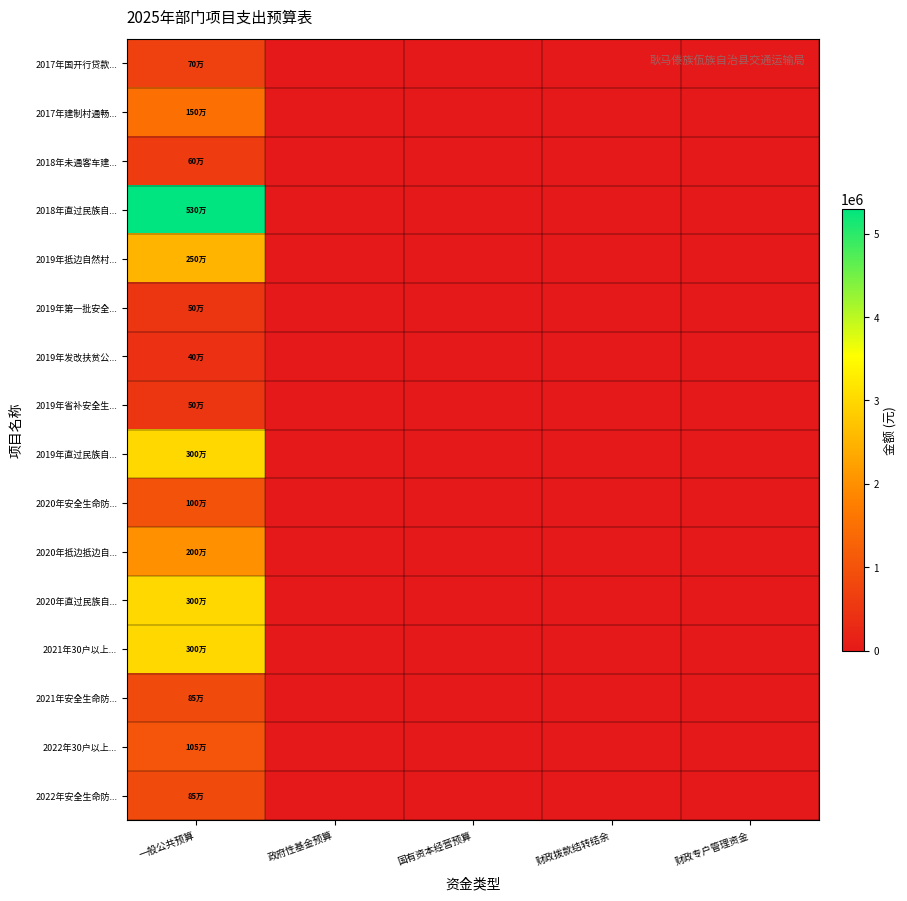

Reading left to right, list all the values displayed in this chart.

2017年国开行贷款...: 一般公共预算=700000	政府性基金预算=0	国有资本经营预算=0	财政拨款结转结余=0	财政专户管理资金=0
2017年建制村通畅...: 一般公共预算=1500000	政府性基金预算=0	国有资本经营预算=0	财政拨款结转结余=0	财政专户管理资金=0
2018年未通客车建...: 一般公共预算=600000	政府性基金预算=0	国有资本经营预算=0	财政拨款结转结余=0	财政专户管理资金=0
2018年直过民族自...: 一般公共预算=5300000	政府性基金预算=0	国有资本经营预算=0	财政拨款结转结余=0	财政专户管理资金=0
2019年抵边自然村...: 一般公共预算=2500000	政府性基金预算=0	国有资本经营预算=0	财政拨款结转结余=0	财政专户管理资金=0
2019年第一批安全...: 一般公共预算=500000	政府性基金预算=0	国有资本经营预算=0	财政拨款结转结余=0	财政专户管理资金=0
2019年发改扶贫公...: 一般公共预算=400000	政府性基金预算=0	国有资本经营预算=0	财政拨款结转结余=0	财政专户管理资金=0
2019年省补安全生...: 一般公共预算=500000	政府性基金预算=0	国有资本经营预算=0	财政拨款结转结余=0	财政专户管理资金=0
2019年直过民族自...: 一般公共预算=3000000	政府性基金预算=0	国有资本经营预算=0	财政拨款结转结余=0	财政专户管理资金=0
2020年安全生命防...: 一般公共预算=1000000	政府性基金预算=0	国有资本经营预算=0	财政拨款结转结余=0	财政专户管理资金=0
2020年抵边抵边自...: 一般公共预算=2000000	政府性基金预算=0	国有资本经营预算=0	财政拨款结转结余=0	财政专户管理资金=0
2020年直过民族自...: 一般公共预算=3000000	政府性基金预算=0	国有资本经营预算=0	财政拨款结转结余=0	财政专户管理资金=0
2021年30户以上...: 一般公共预算=3000000	政府性基金预算=0	国有资本经营预算=0	财政拨款结转结余=0	财政专户管理资金=0
2021年安全生命防...: 一般公共预算=850000	政府性基金预算=0	国有资本经营预算=0	财政拨款结转结余=0	财政专户管理资金=0
2022年30户以上...: 一般公共预算=1050000	政府性基金预算=0	国有资本经营预算=0	财政拨款结转结余=0	财政专户管理资金=0
2022年安全生命防...: 一般公共预算=850000	政府性基金预算=0	国有资本经营预算=0	财政拨款结转结余=0	财政专户管理资金=0